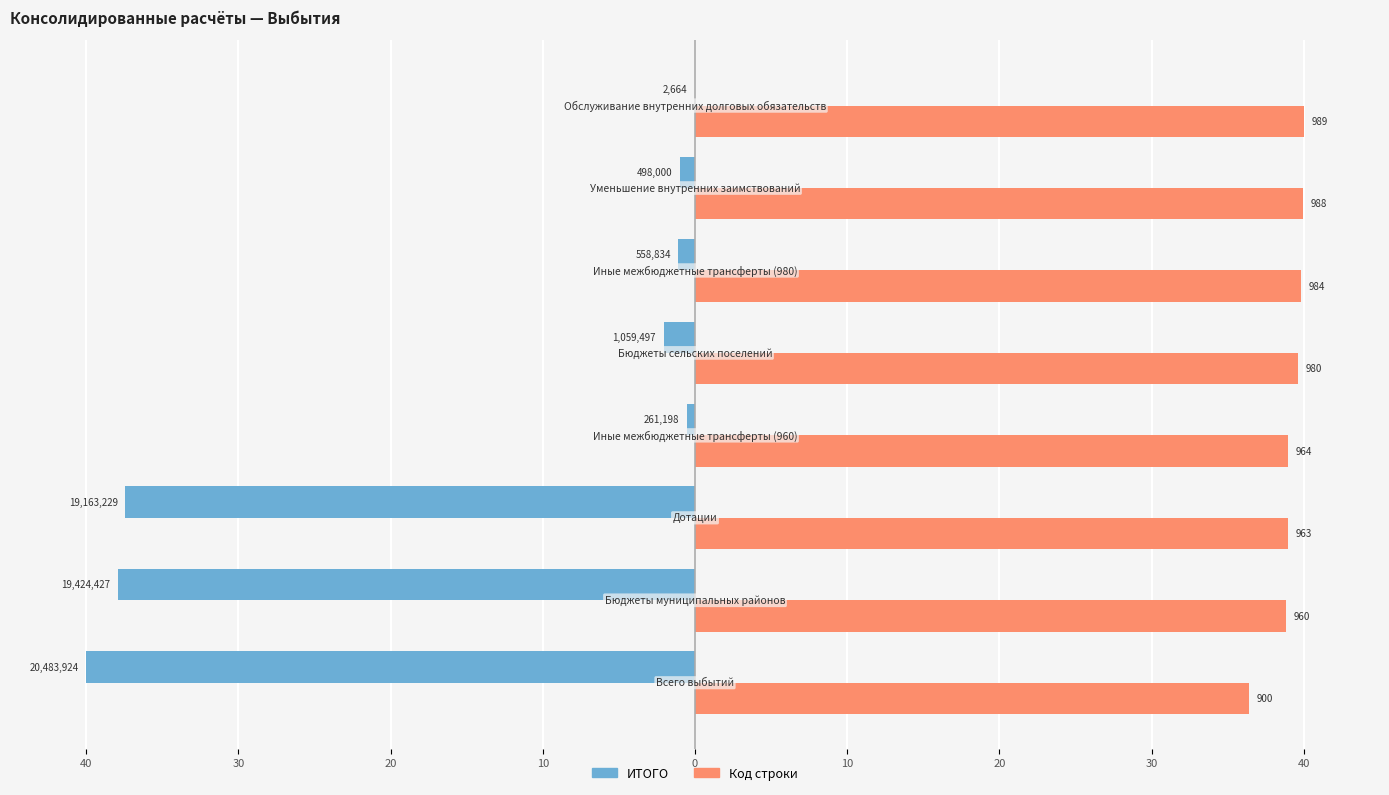

What are all the series names shown in the legend?

ИТОГО, Код строки